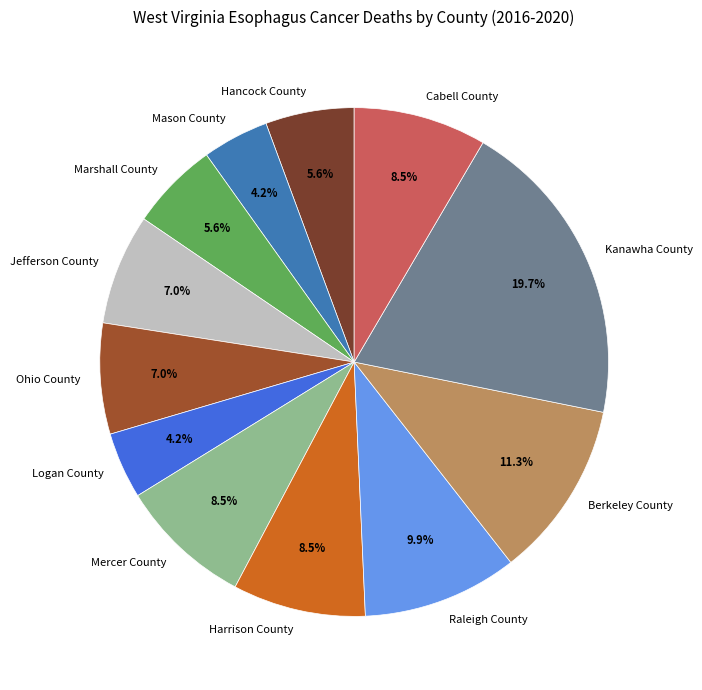

What is the largest slice in the pie chart?

Kanawha County